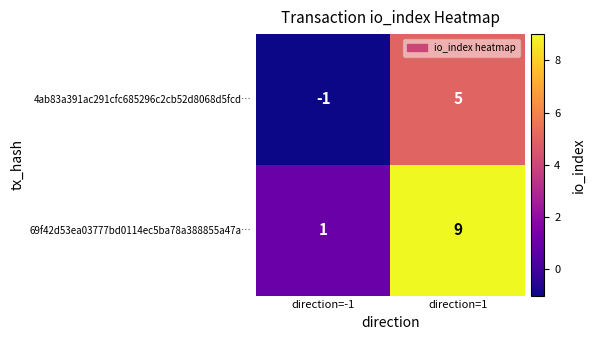

The value of 69f42d53ea03777bd0114ec5ba78a388855a47a… at direction=1 is 13. True or false?

False